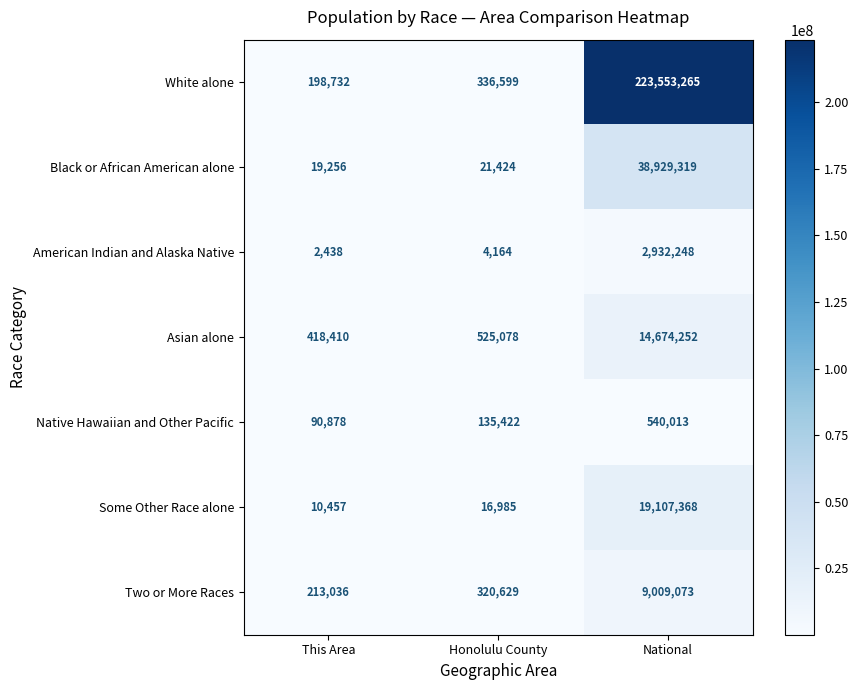

At which category is the sum across all series the highest?

National